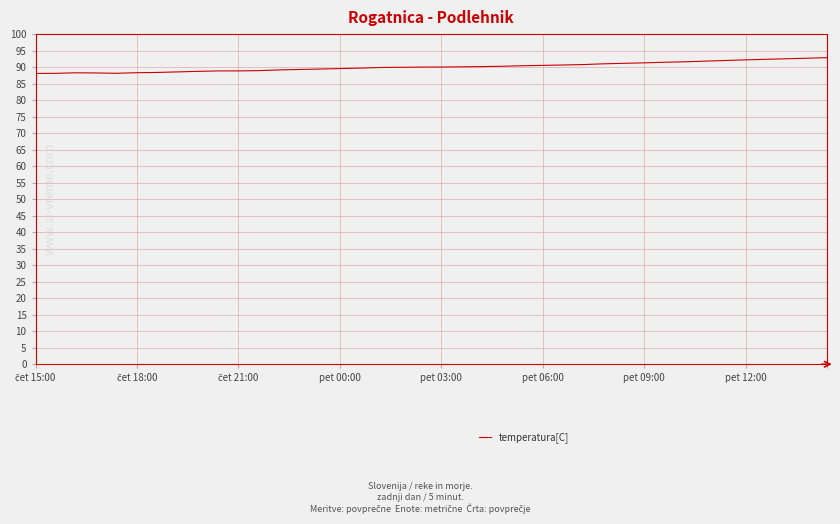

What is the minimum value shown in the chart?

88.1